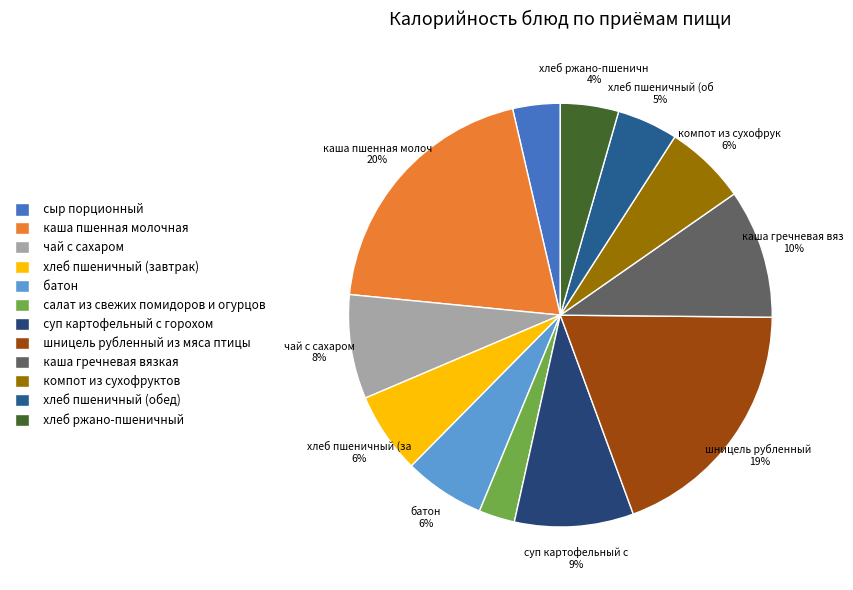

Which has a higher value, шницель рубленный из мяса птицы or каша гречневая вязкая?

шницель рубленный из мяса птицы